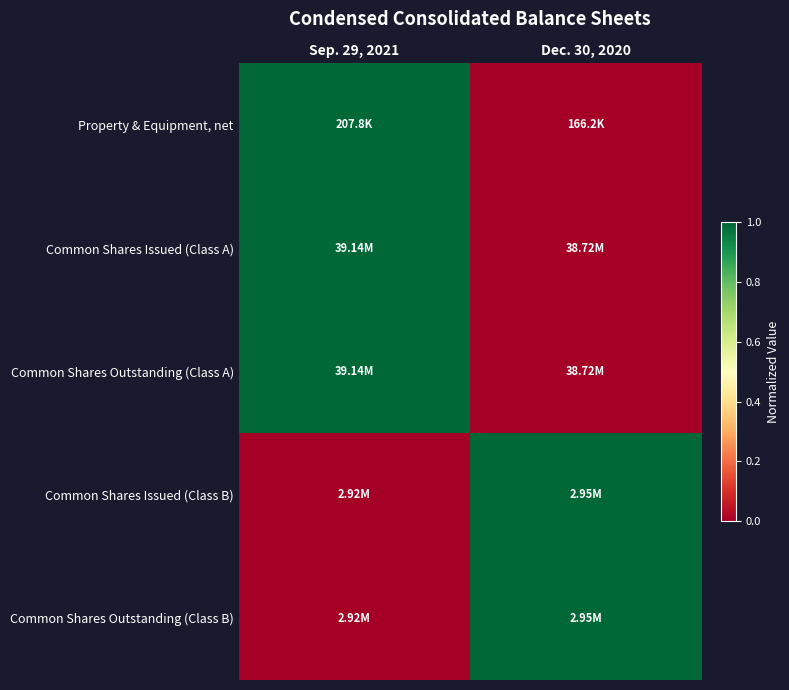

Which series changed the most between Sep. 29, 2021 and Dec. 30, 2020?

Property & Equipment, net